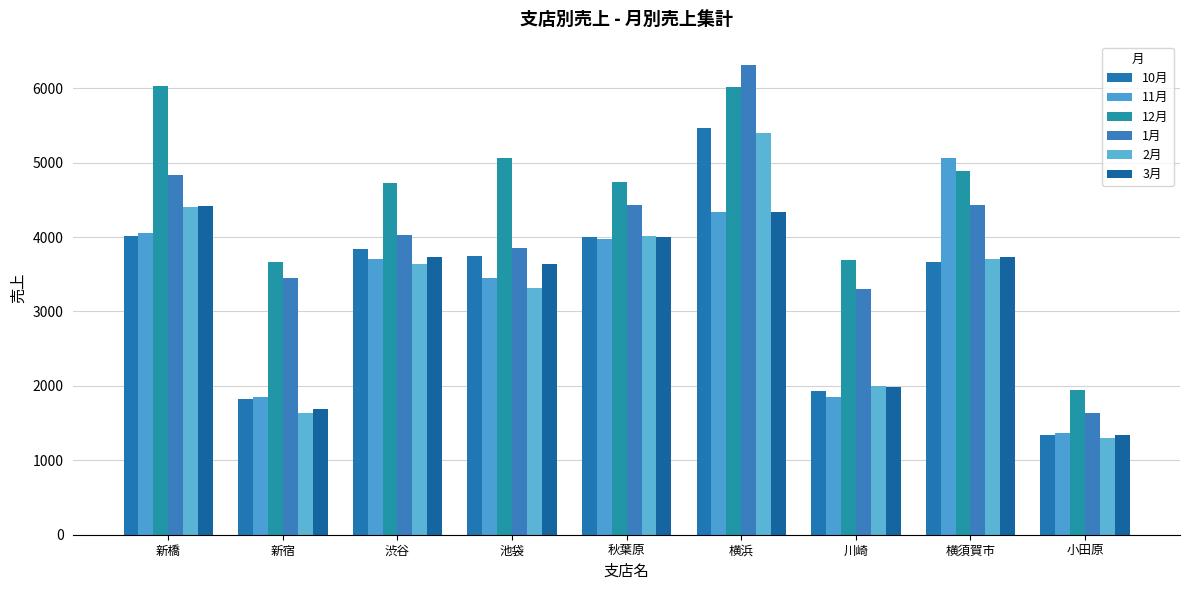

Read the 11月 value at 秋葉原.

3980